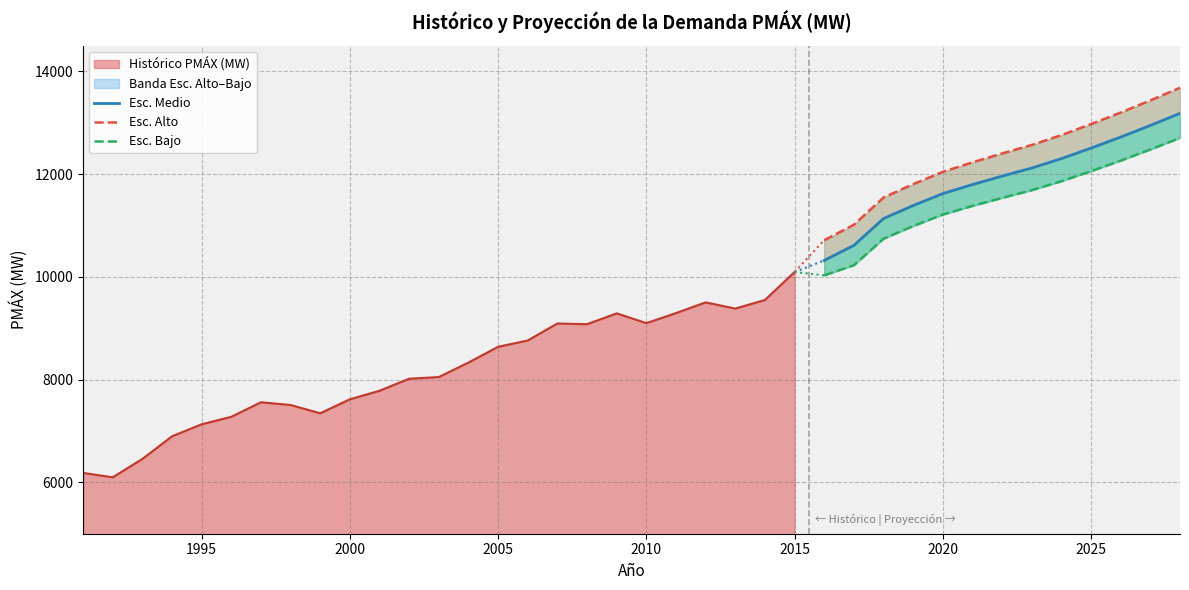

True or false: Esc. Bajo and Esc. Medio intersect in this chart.

False